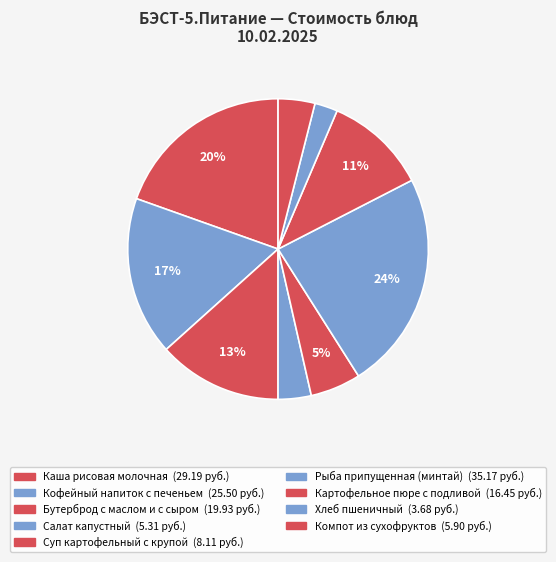

Do Суп картофельный с крупой and Хлеб пшеничный together represent more than half of the pie?

No